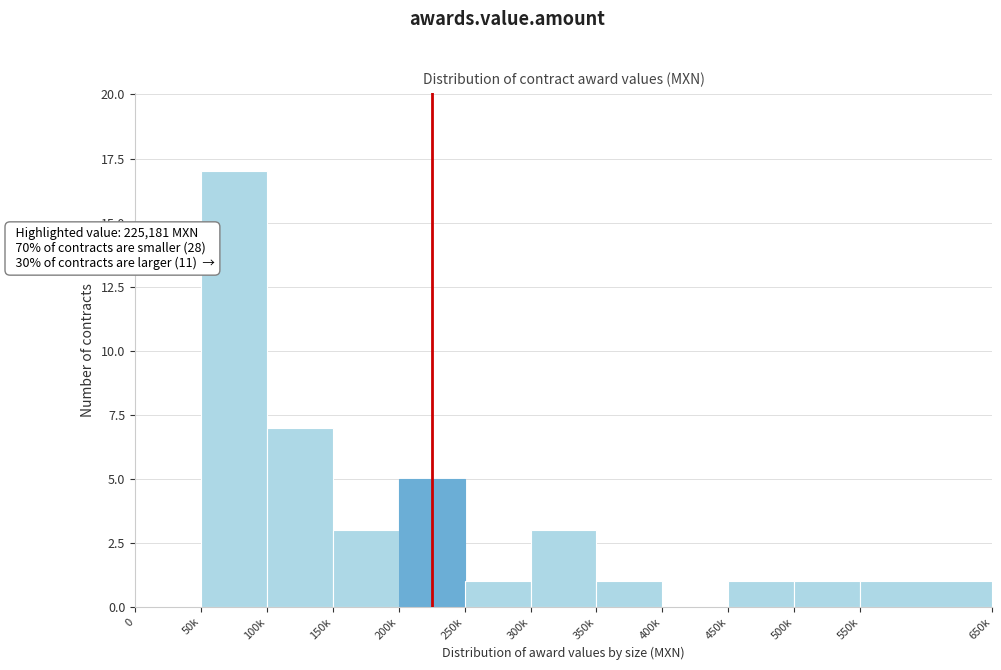

Reading left to right, what are all the values shown in this chart?

0=0	50k=17	100k=7	150k=3	200k=5	250k=1	300k=3	350k=1	400k=0	450k=1	500k=1	550k=1